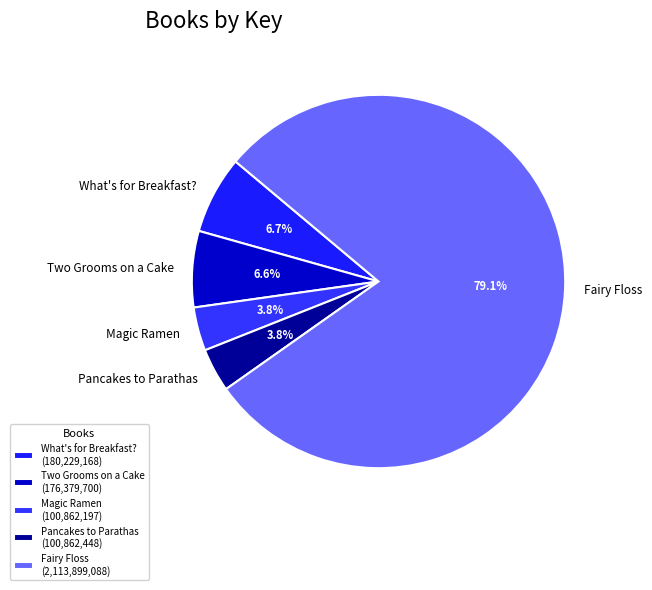

Which category has the biggest portion of the pie?

Fairy Floss